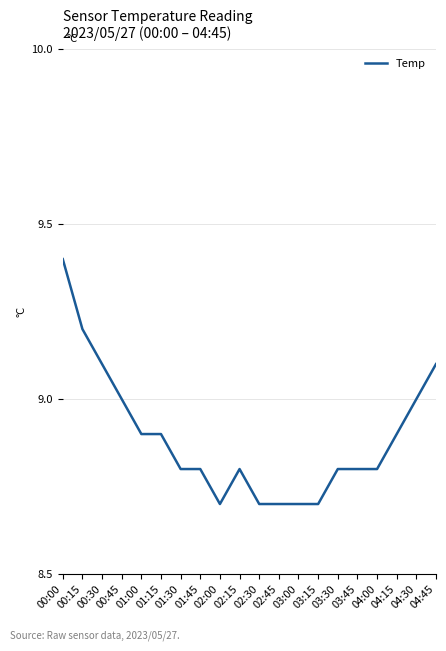

What position from the right is 02:15?

11